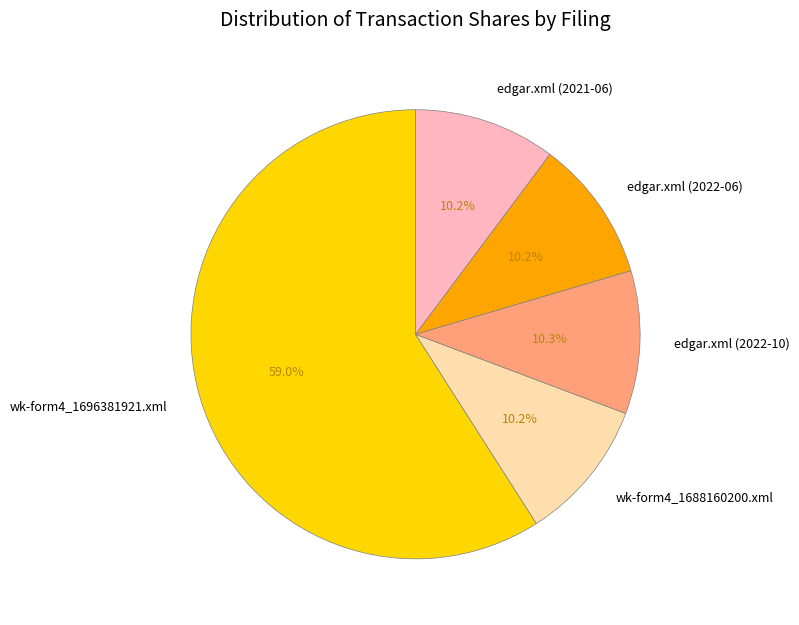

True or false: edgar.xml (2022-06) accounts for 10% of the total.

True